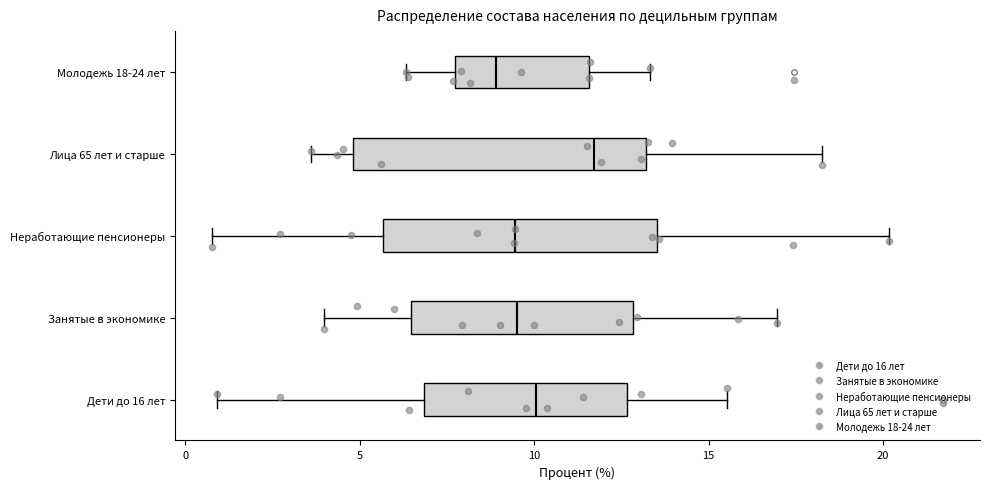

Reading bottom to top, read every box against the x-axis: the position of its median line, the range the box covers, and the ends of its whiskers. The values are not printed on the chart, so give them approximately, as read against the axis.

Дети до 16 лет: median 10.0, box 7.0 to 12.5, whiskers 1.0 to 15.5
Занятые в экономике: median 9.5, box 6.5 to 13.0, whiskers 4.0 to 17.0
Неработающие пенсионеры: median 9.5, box 5.5 to 13.5, whiskers 1.0 to 20.0
Лица 65 лет и старше: median 11.5, box 5.0 to 13.0, whiskers 3.5 to 18.0
Молодежь 18-24 лет: median 9.0, box 7.5 to 11.5, whiskers 6.5 to 13.5